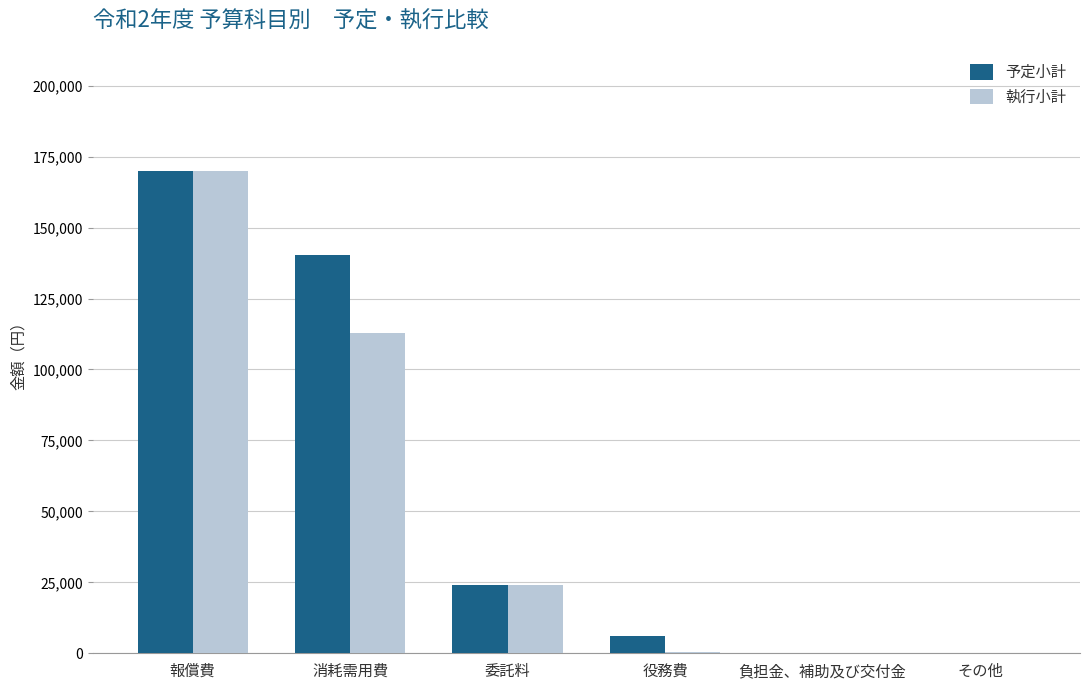

Where is 予定小計 nearest to the value 85000?

消耗需用費